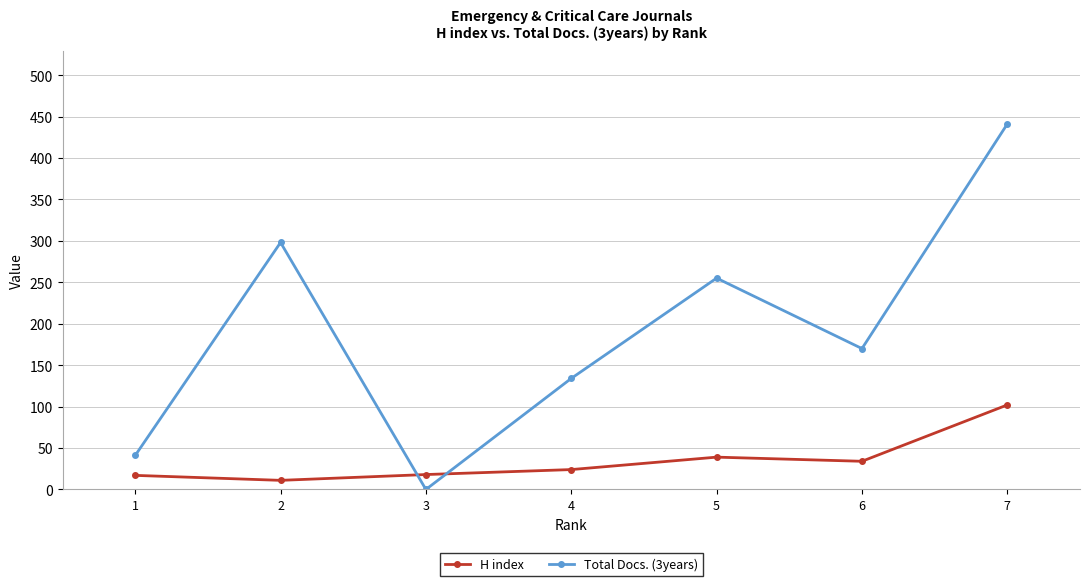

Rank the categories by Total Docs. (3years) value from highest to lowest.

7, 2, 5, 6, 4, 1, 3